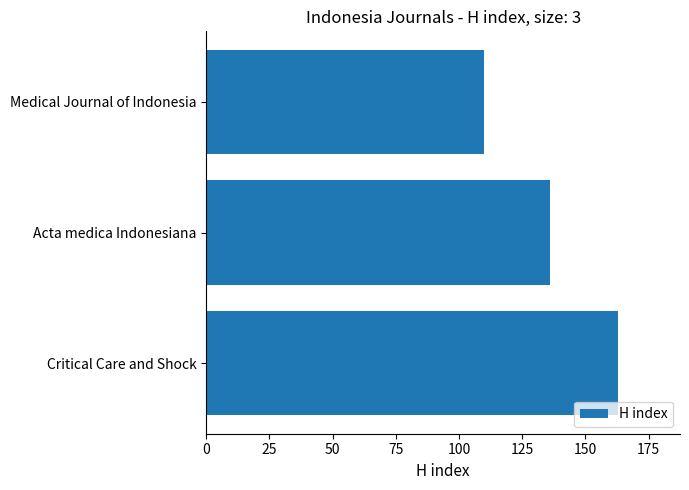

Which category has the lowest value across all series?

Medical Journal of Indonesia